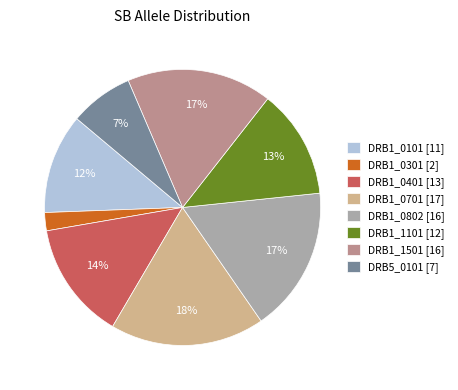

Combined, do DRB1_0301 [2] and DRB1_1101 [12] account for over 50%?

No